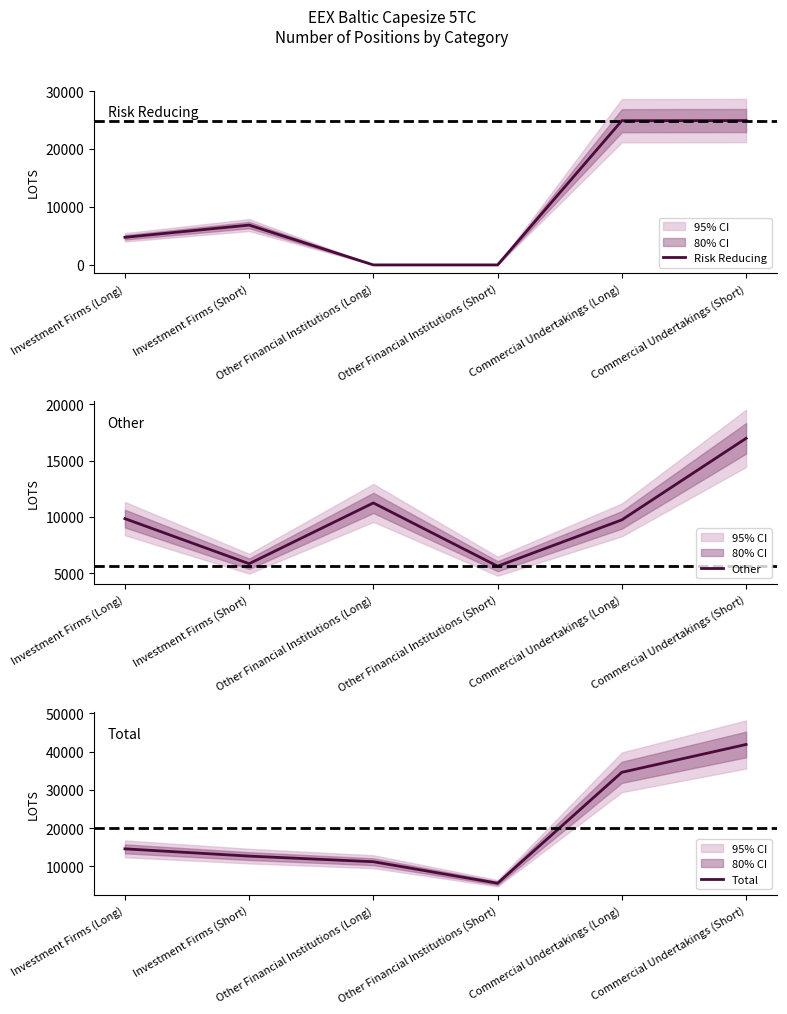

True or false: Other and Total intersect in this chart.

False